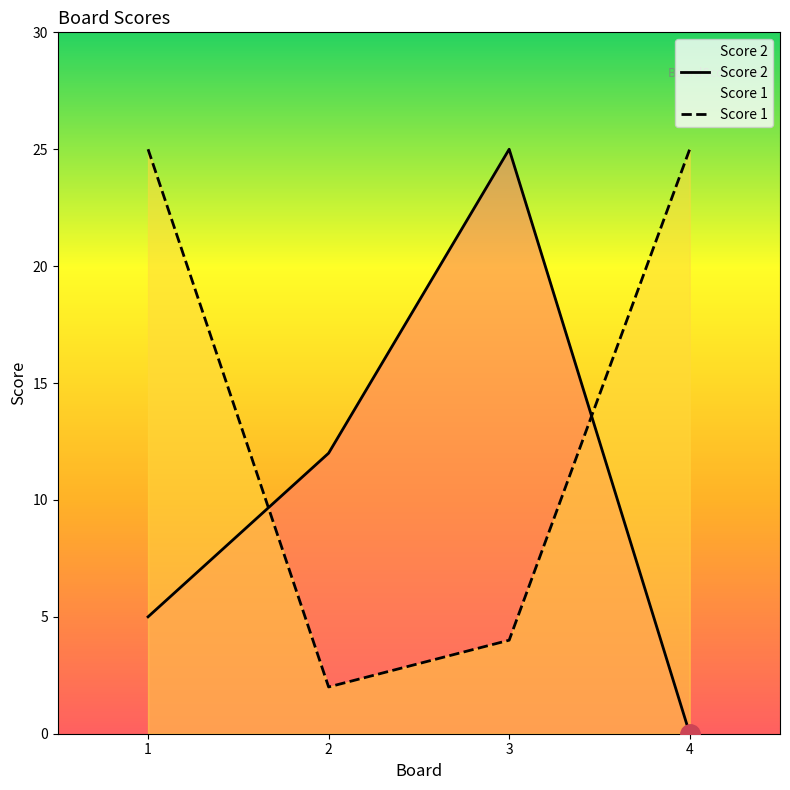

Rank the series by their average value, from lowest to highest.

Score 2, Score 1